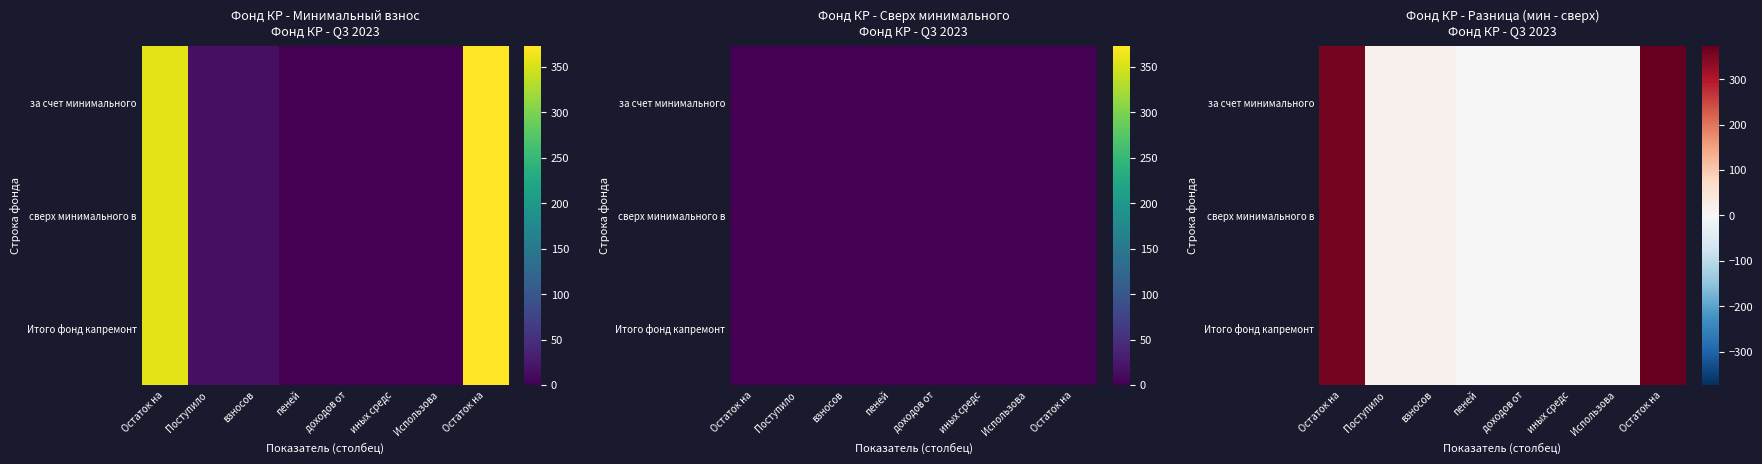

What is the difference between the maximum and minimum values in the за счет минимального series?

373.0